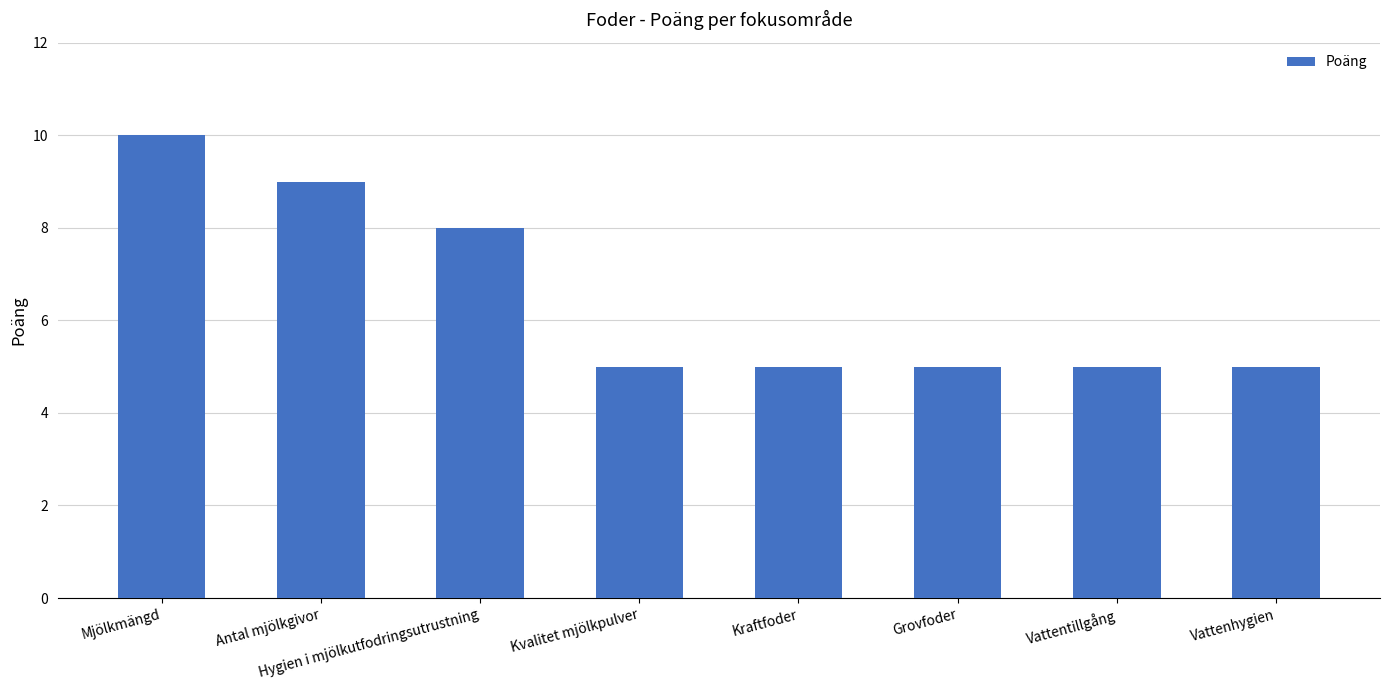

What is the difference between the second highest and second lowest values?

4